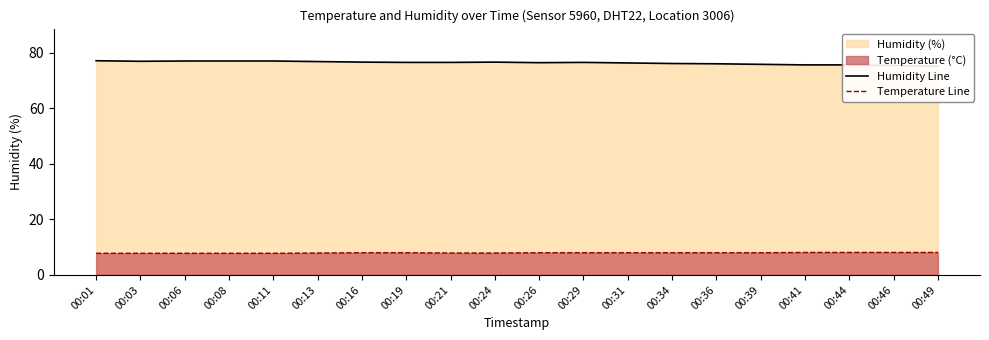

What is the approximate value of Humidity Line at 00:34?

76.2